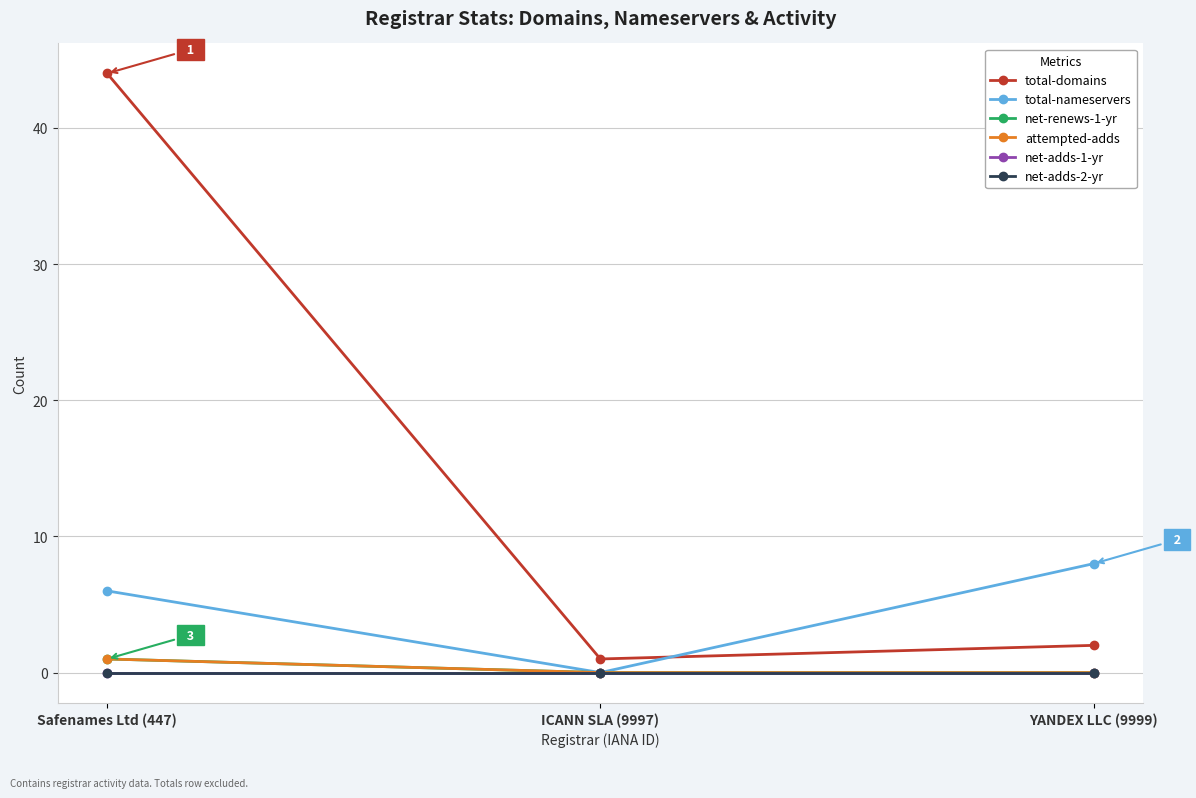

Reading right to left, transcribe all the data shown in this chart.

total-domains: YANDEX LLC (9999)=2	ICANN SLA (9997)=1	Safenames Ltd (447)=44
total-nameservers: YANDEX LLC (9999)=8	ICANN SLA (9997)=0	Safenames Ltd (447)=6
net-renews-1-yr: YANDEX LLC (9999)=0	ICANN SLA (9997)=0	Safenames Ltd (447)=1
attempted-adds: YANDEX LLC (9999)=0	ICANN SLA (9997)=0	Safenames Ltd (447)=1
net-adds-1-yr: YANDEX LLC (9999)=0	ICANN SLA (9997)=0	Safenames Ltd (447)=0
net-adds-2-yr: YANDEX LLC (9999)=0	ICANN SLA (9997)=0	Safenames Ltd (447)=0